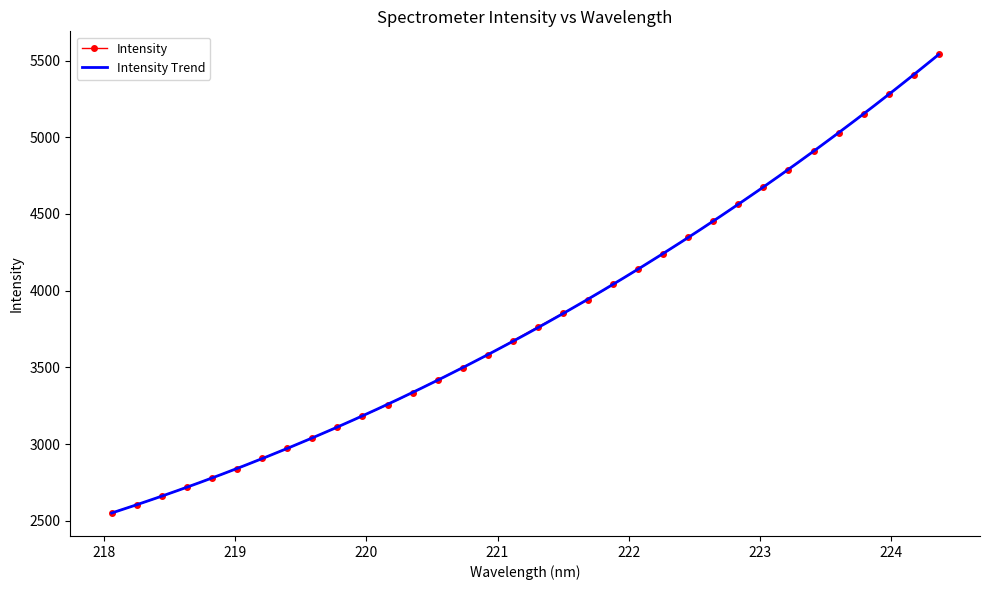

The value at 220.1623 is 4393.6. True or false?

False